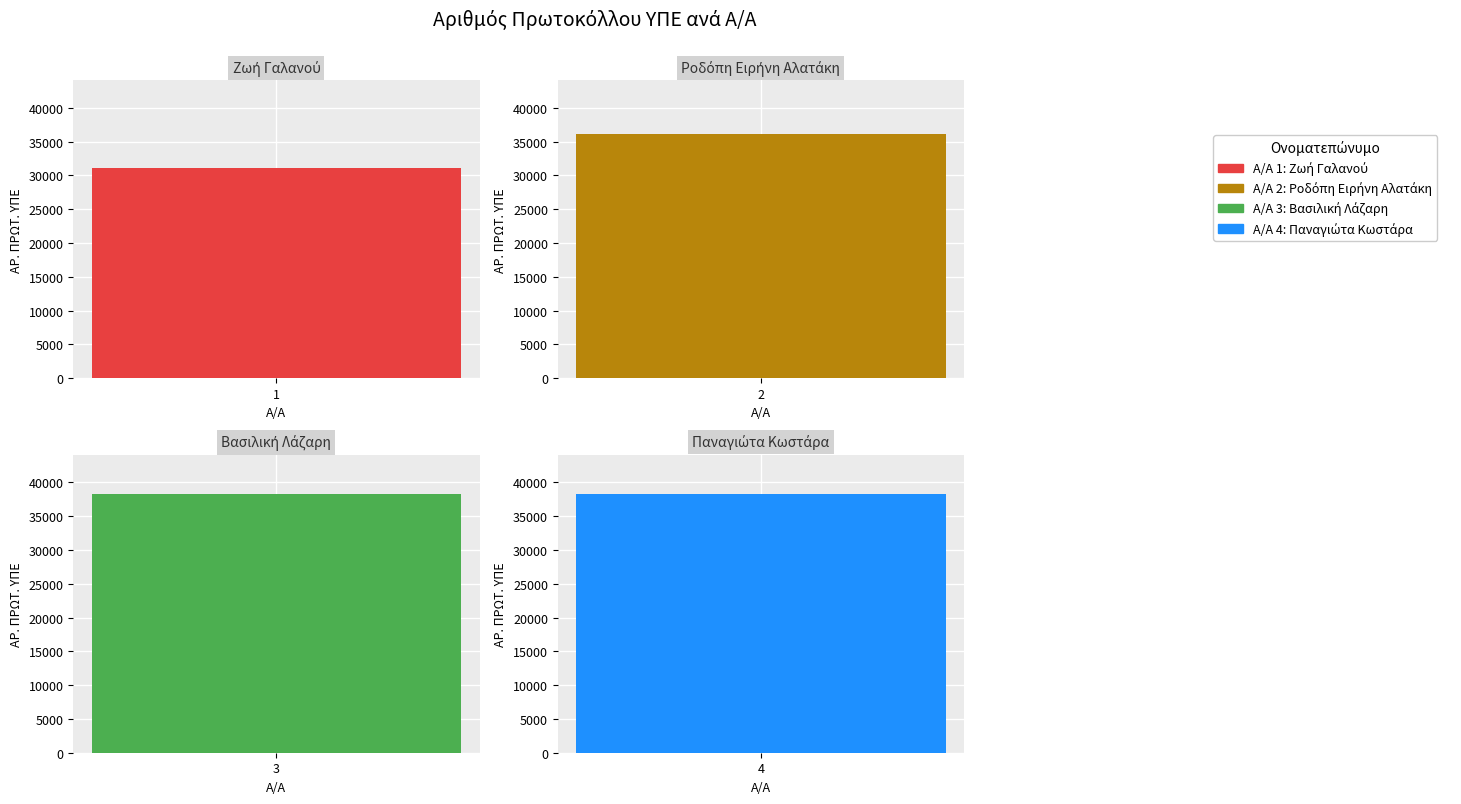

Which category has the lowest value across all series?

1